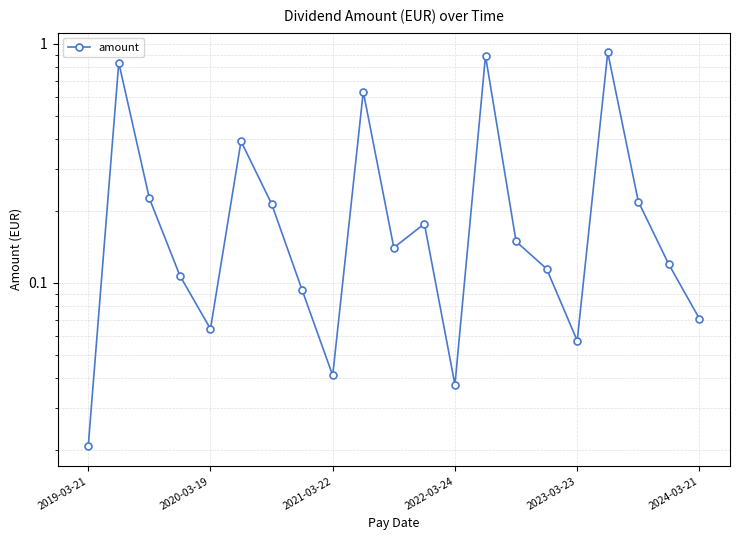

How many data points does each series have?

21